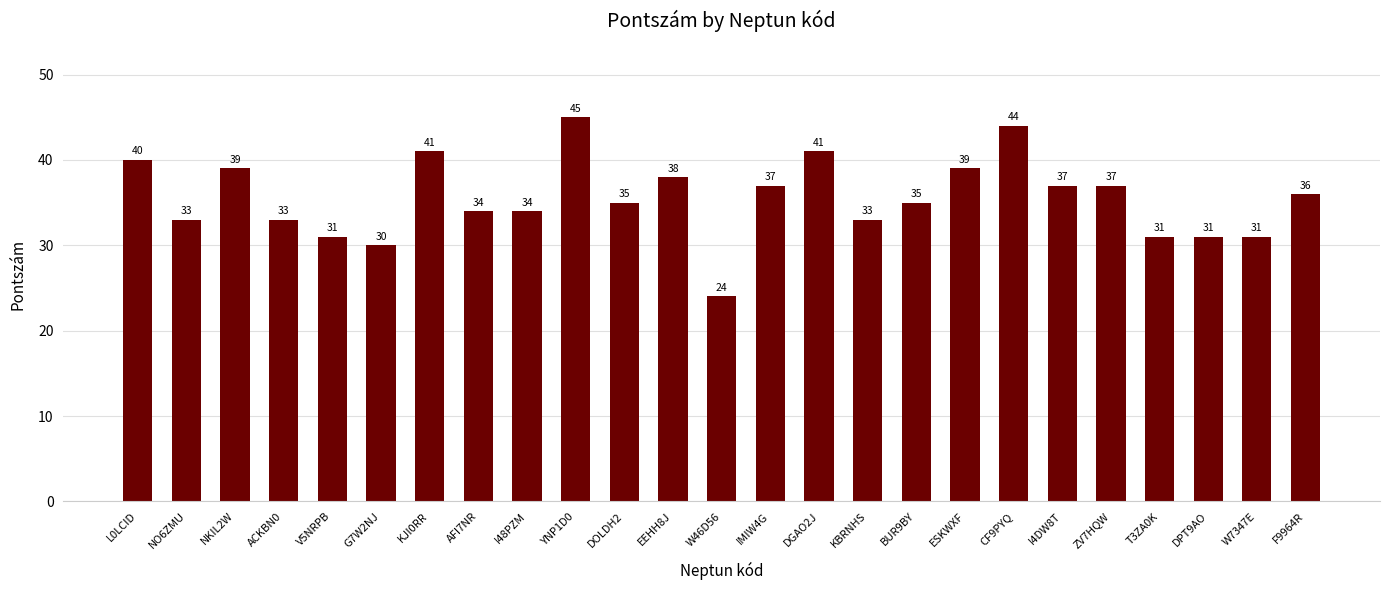

The value at KBRNHS is 10. True or false?

False